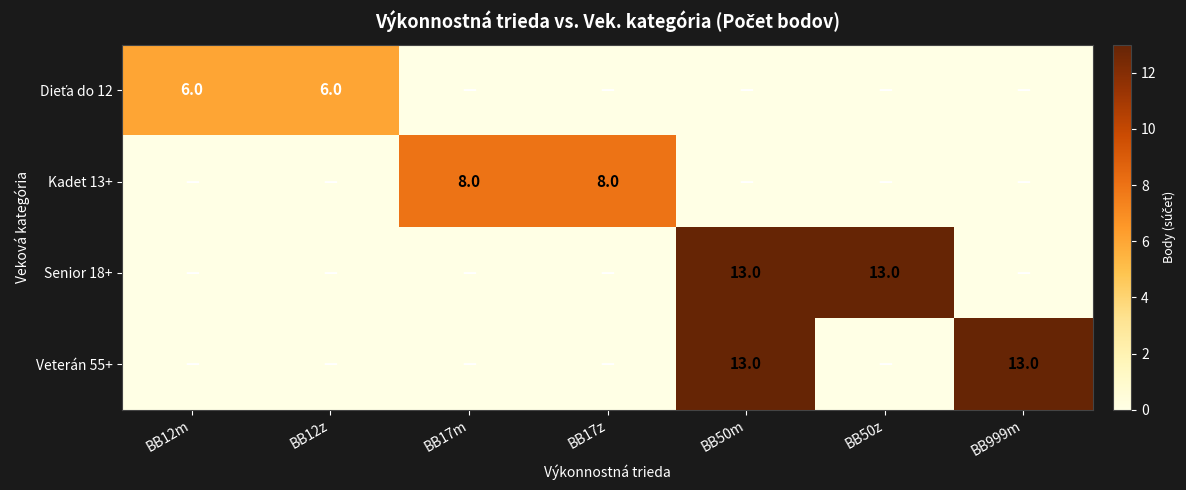

The Kadet 13+ series shows 13 at BB17m. True or false?

False